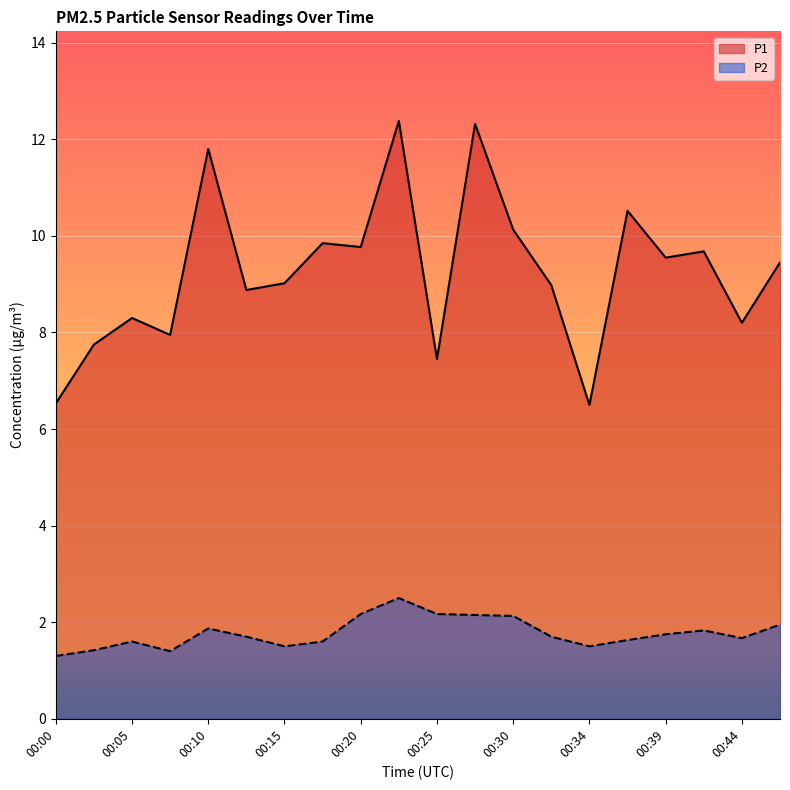

Reading left to right, transcribe all the data shown in this chart.

P1: 00:00=6.5	00:03=7.8	00:05=8.3	00:08=8.0	00:10=11.8	00:13=8.9	00:15=9.0	00:17=9.8	00:20=9.8	00:22=12.4	00:25=7.5	00:27=12.3	00:30=10.1	00:32=9.0	00:34=6.5	00:37=10.5	00:39=9.6	00:42=9.7	00:44=8.2	00:47=9.4
P2: 00:00=1.3	00:03=1.4	00:05=1.6	00:08=1.4	00:10=1.9	00:13=1.7	00:15=1.5	00:17=1.6	00:20=2.2	00:22=2.5	00:25=2.2	00:27=2.1	00:30=2.1	00:32=1.7	00:34=1.5	00:37=1.6	00:39=1.8	00:42=1.8	00:44=1.7	00:47=1.9